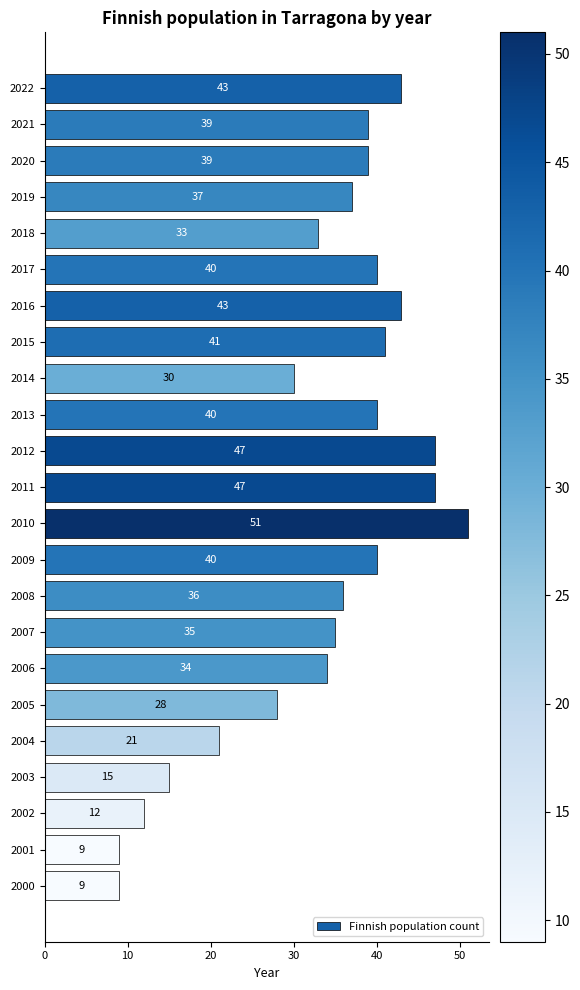

Reading top to bottom, what are all the values shown in this chart?

43	39	39	37	33	40	43	41	30	40	47	47	51	40	36	35	34	28	21	15	12	9	9